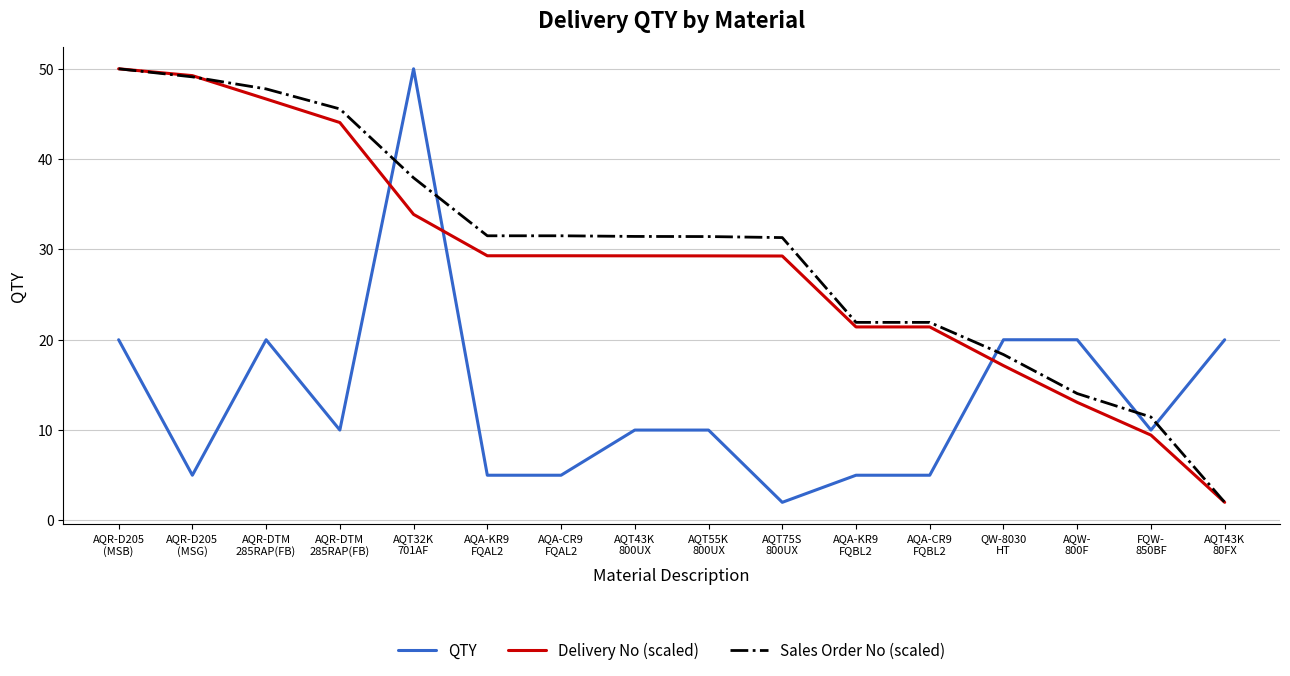

At which label does Sales Order No (scaled) first exceed 31?

AQR-D205
(MSB)